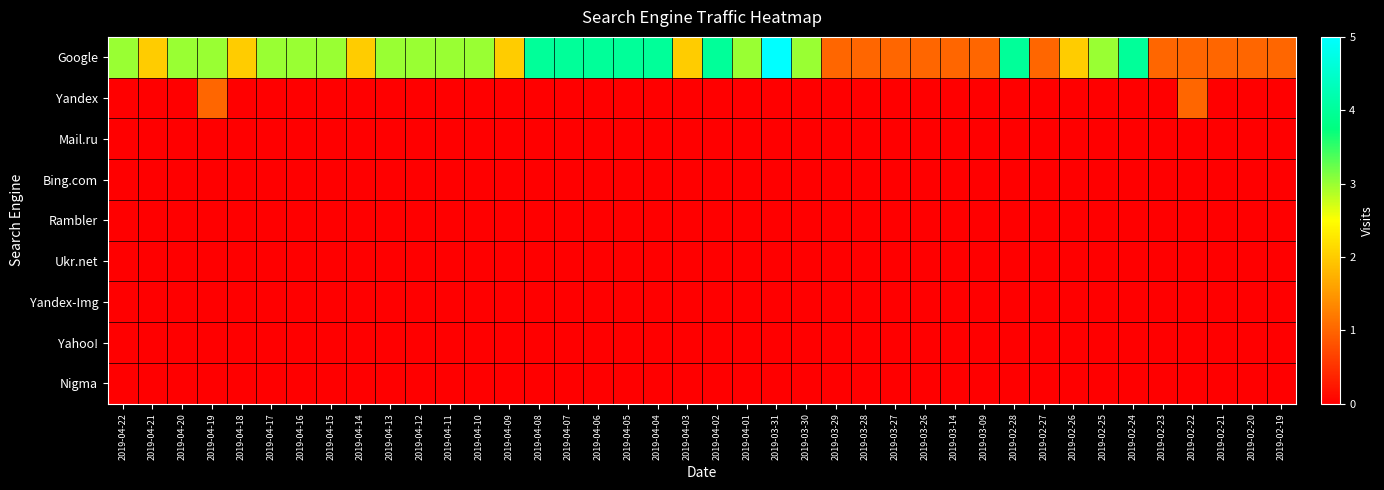

Reading left to right, what are all the values shown in this chart?

Google: 2019-04-22=3	2019-04-21=2	2019-04-20=3	2019-04-19=3	2019-04-18=2	2019-04-17=3	2019-04-16=3	2019-04-15=3	2019-04-14=2	2019-04-13=3	2019-04-12=3	2019-04-11=3	2019-04-10=3	2019-04-09=2	2019-04-08=4	2019-04-07=4	2019-04-06=4	2019-04-05=4	2019-04-04=4	2019-04-03=2	2019-04-02=4	2019-04-01=3	2019-03-31=5	2019-03-30=3	2019-03-29=1	2019-03-28=1	2019-03-27=1	2019-03-26=1	2019-03-14=1	2019-03-09=1	2019-02-28=4	2019-02-27=1	2019-02-26=2	2019-02-25=3	2019-02-24=4	2019-02-23=1	2019-02-22=1	2019-02-21=1	2019-02-20=1	2019-02-19=1
Yandex: 2019-04-22=0	2019-04-21=0	2019-04-20=0	2019-04-19=1	2019-04-18=0	2019-04-17=0	2019-04-16=0	2019-04-15=0	2019-04-14=0	2019-04-13=0	2019-04-12=0	2019-04-11=0	2019-04-10=0	2019-04-09=0	2019-04-08=0	2019-04-07=0	2019-04-06=0	2019-04-05=0	2019-04-04=0	2019-04-03=0	2019-04-02=0	2019-04-01=0	2019-03-31=0	2019-03-30=0	2019-03-29=0	2019-03-28=0	2019-03-27=0	2019-03-26=0	2019-03-14=0	2019-03-09=0	2019-02-28=0	2019-02-27=0	2019-02-26=0	2019-02-25=0	2019-02-24=0	2019-02-23=0	2019-02-22=1	2019-02-21=0	2019-02-20=0	2019-02-19=0
Mail.ru: 2019-04-22=0	2019-04-21=0	2019-04-20=0	2019-04-19=0	2019-04-18=0	2019-04-17=0	2019-04-16=0	2019-04-15=0	2019-04-14=0	2019-04-13=0	2019-04-12=0	2019-04-11=0	2019-04-10=0	2019-04-09=0	2019-04-08=0	2019-04-07=0	2019-04-06=0	2019-04-05=0	2019-04-04=0	2019-04-03=0	2019-04-02=0	2019-04-01=0	2019-03-31=0	2019-03-30=0	2019-03-29=0	2019-03-28=0	2019-03-27=0	2019-03-26=0	2019-03-14=0	2019-03-09=0	2019-02-28=0	2019-02-27=0	2019-02-26=0	2019-02-25=0	2019-02-24=0	2019-02-23=0	2019-02-22=0	2019-02-21=0	2019-02-20=0	2019-02-19=0
Bing.com: 2019-04-22=0	2019-04-21=0	2019-04-20=0	2019-04-19=0	2019-04-18=0	2019-04-17=0	2019-04-16=0	2019-04-15=0	2019-04-14=0	2019-04-13=0	2019-04-12=0	2019-04-11=0	2019-04-10=0	2019-04-09=0	2019-04-08=0	2019-04-07=0	2019-04-06=0	2019-04-05=0	2019-04-04=0	2019-04-03=0	2019-04-02=0	2019-04-01=0	2019-03-31=0	2019-03-30=0	2019-03-29=0	2019-03-28=0	2019-03-27=0	2019-03-26=0	2019-03-14=0	2019-03-09=0	2019-02-28=0	2019-02-27=0	2019-02-26=0	2019-02-25=0	2019-02-24=0	2019-02-23=0	2019-02-22=0	2019-02-21=0	2019-02-20=0	2019-02-19=0
Rambler: 2019-04-22=0	2019-04-21=0	2019-04-20=0	2019-04-19=0	2019-04-18=0	2019-04-17=0	2019-04-16=0	2019-04-15=0	2019-04-14=0	2019-04-13=0	2019-04-12=0	2019-04-11=0	2019-04-10=0	2019-04-09=0	2019-04-08=0	2019-04-07=0	2019-04-06=0	2019-04-05=0	2019-04-04=0	2019-04-03=0	2019-04-02=0	2019-04-01=0	2019-03-31=0	2019-03-30=0	2019-03-29=0	2019-03-28=0	2019-03-27=0	2019-03-26=0	2019-03-14=0	2019-03-09=0	2019-02-28=0	2019-02-27=0	2019-02-26=0	2019-02-25=0	2019-02-24=0	2019-02-23=0	2019-02-22=0	2019-02-21=0	2019-02-20=0	2019-02-19=0
Ukr.net: 2019-04-22=0	2019-04-21=0	2019-04-20=0	2019-04-19=0	2019-04-18=0	2019-04-17=0	2019-04-16=0	2019-04-15=0	2019-04-14=0	2019-04-13=0	2019-04-12=0	2019-04-11=0	2019-04-10=0	2019-04-09=0	2019-04-08=0	2019-04-07=0	2019-04-06=0	2019-04-05=0	2019-04-04=0	2019-04-03=0	2019-04-02=0	2019-04-01=0	2019-03-31=0	2019-03-30=0	2019-03-29=0	2019-03-28=0	2019-03-27=0	2019-03-26=0	2019-03-14=0	2019-03-09=0	2019-02-28=0	2019-02-27=0	2019-02-26=0	2019-02-25=0	2019-02-24=0	2019-02-23=0	2019-02-22=0	2019-02-21=0	2019-02-20=0	2019-02-19=0
Yandex-Img: 2019-04-22=0	2019-04-21=0	2019-04-20=0	2019-04-19=0	2019-04-18=0	2019-04-17=0	2019-04-16=0	2019-04-15=0	2019-04-14=0	2019-04-13=0	2019-04-12=0	2019-04-11=0	2019-04-10=0	2019-04-09=0	2019-04-08=0	2019-04-07=0	2019-04-06=0	2019-04-05=0	2019-04-04=0	2019-04-03=0	2019-04-02=0	2019-04-01=0	2019-03-31=0	2019-03-30=0	2019-03-29=0	2019-03-28=0	2019-03-27=0	2019-03-26=0	2019-03-14=0	2019-03-09=0	2019-02-28=0	2019-02-27=0	2019-02-26=0	2019-02-25=0	2019-02-24=0	2019-02-23=0	2019-02-22=0	2019-02-21=0	2019-02-20=0	2019-02-19=0
Yahoo!: 2019-04-22=0	2019-04-21=0	2019-04-20=0	2019-04-19=0	2019-04-18=0	2019-04-17=0	2019-04-16=0	2019-04-15=0	2019-04-14=0	2019-04-13=0	2019-04-12=0	2019-04-11=0	2019-04-10=0	2019-04-09=0	2019-04-08=0	2019-04-07=0	2019-04-06=0	2019-04-05=0	2019-04-04=0	2019-04-03=0	2019-04-02=0	2019-04-01=0	2019-03-31=0	2019-03-30=0	2019-03-29=0	2019-03-28=0	2019-03-27=0	2019-03-26=0	2019-03-14=0	2019-03-09=0	2019-02-28=0	2019-02-27=0	2019-02-26=0	2019-02-25=0	2019-02-24=0	2019-02-23=0	2019-02-22=0	2019-02-21=0	2019-02-20=0	2019-02-19=0
Nigma: 2019-04-22=0	2019-04-21=0	2019-04-20=0	2019-04-19=0	2019-04-18=0	2019-04-17=0	2019-04-16=0	2019-04-15=0	2019-04-14=0	2019-04-13=0	2019-04-12=0	2019-04-11=0	2019-04-10=0	2019-04-09=0	2019-04-08=0	2019-04-07=0	2019-04-06=0	2019-04-05=0	2019-04-04=0	2019-04-03=0	2019-04-02=0	2019-04-01=0	2019-03-31=0	2019-03-30=0	2019-03-29=0	2019-03-28=0	2019-03-27=0	2019-03-26=0	2019-03-14=0	2019-03-09=0	2019-02-28=0	2019-02-27=0	2019-02-26=0	2019-02-25=0	2019-02-24=0	2019-02-23=0	2019-02-22=0	2019-02-21=0	2019-02-20=0	2019-02-19=0